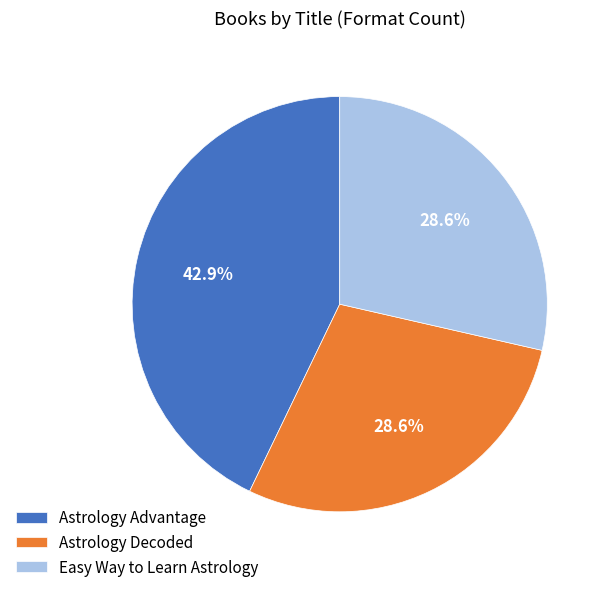

Does Astrology Advantage account for over 50% of the chart?

No